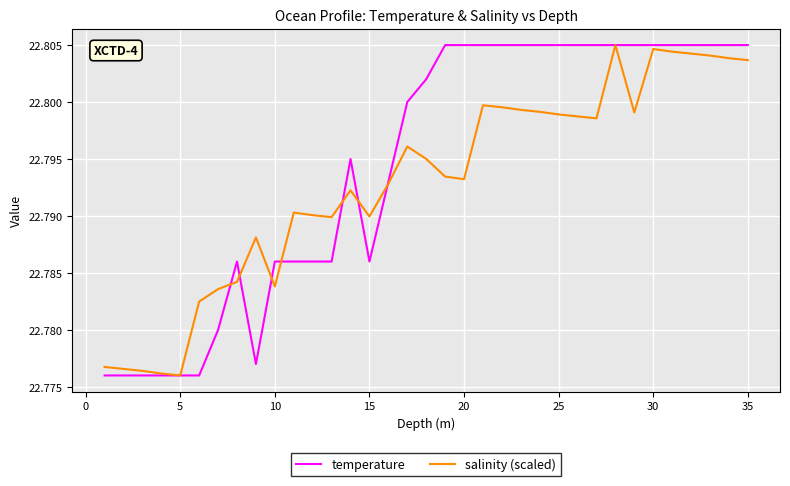

Which series has the largest total across all categories?

temperature